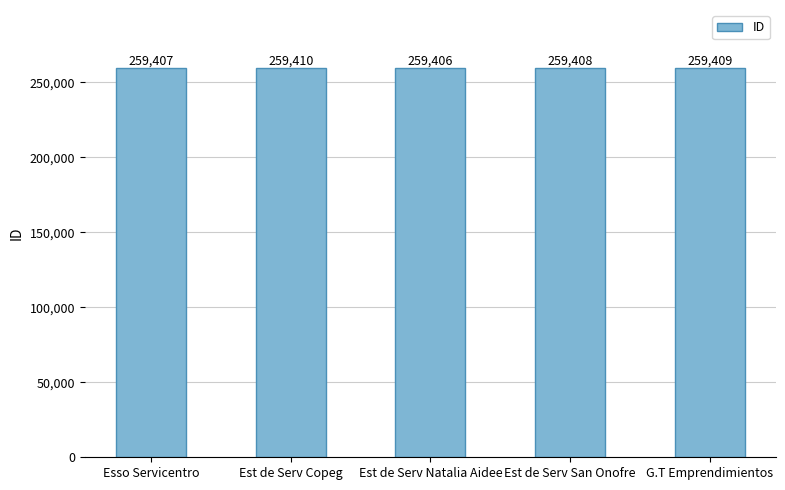

Where does the data first go above 259408?

Est de Serv Copeg